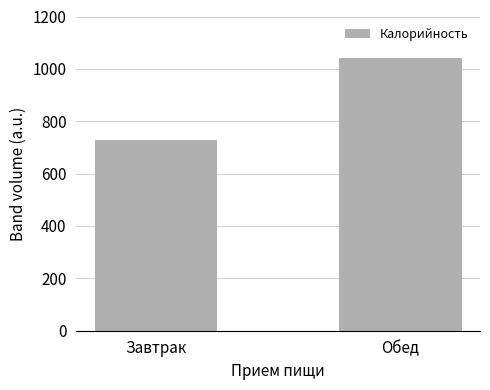

Rank the categories by value from lowest to highest.

Завтрак, Обед